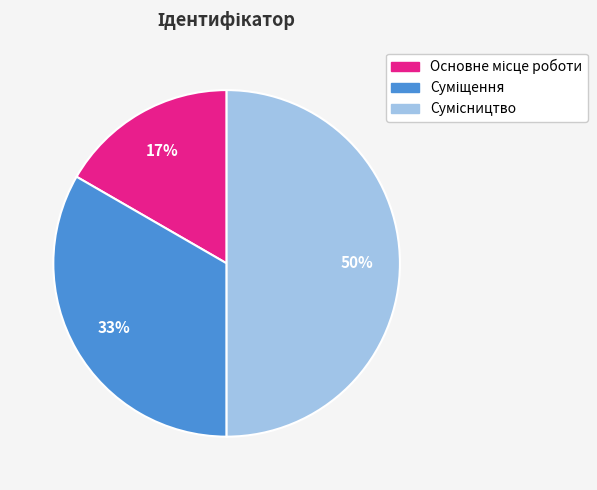

To the nearest percent, what is the difference between the largest and smallest slice percentages?

33%